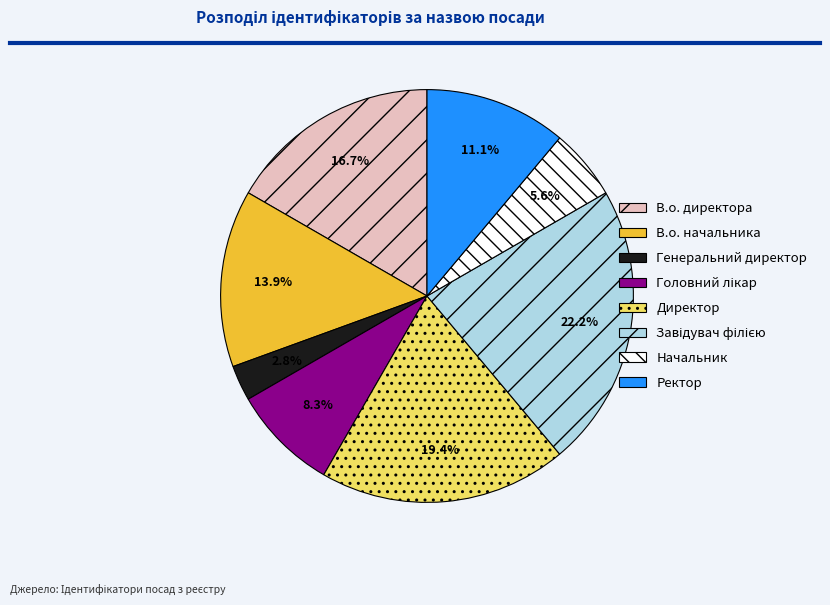

What percentage is the В.о. начальника slice, to the nearest percent?

14%